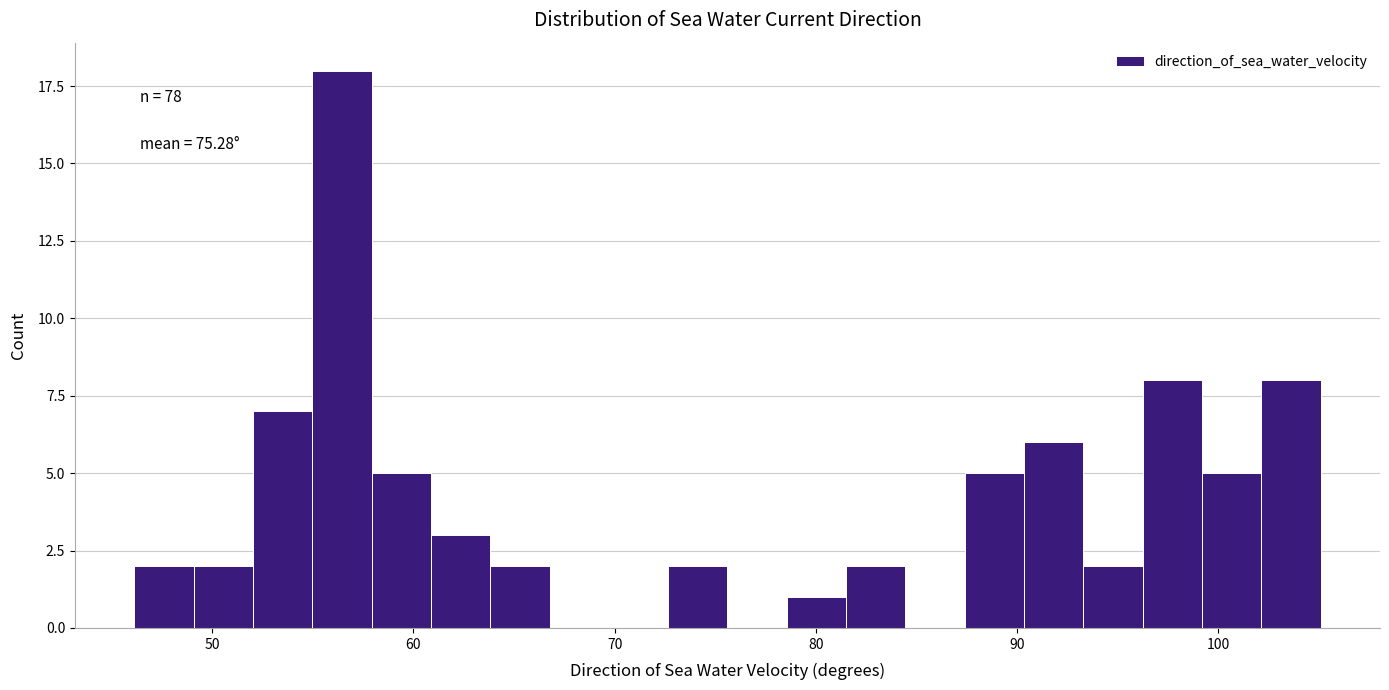

Read against the x-axis, roughly where is the centre of the tallest bar?

56